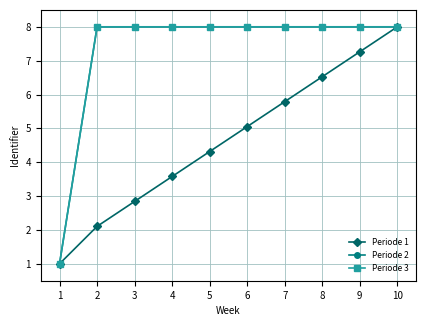

What is the total value across all series at 8?

22.5